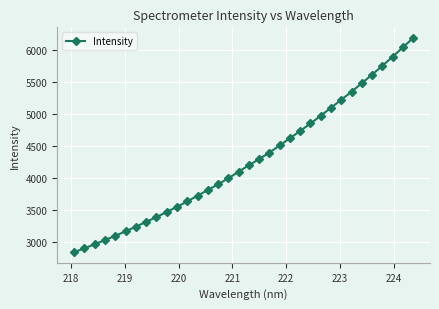

What is the greatest value displayed?

6188.6